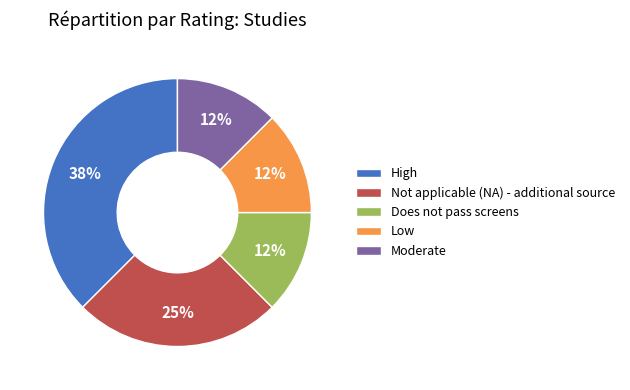

How many segments does this pie chart have?

5